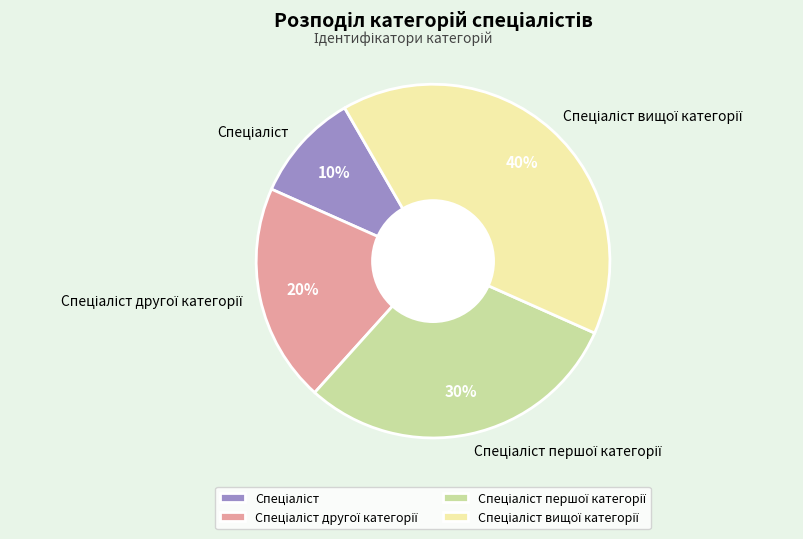

To the nearest percent, what is the difference between the largest and smallest slice percentages?

30%